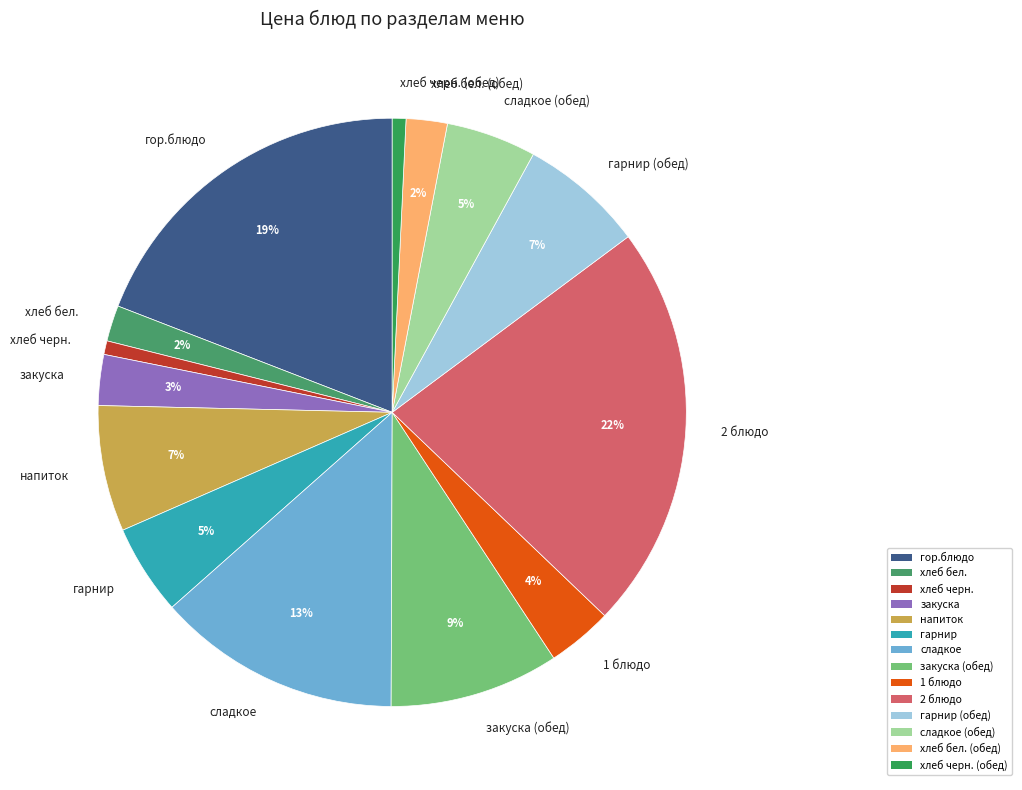

Which category has the biggest portion of the pie?

2 блюдо